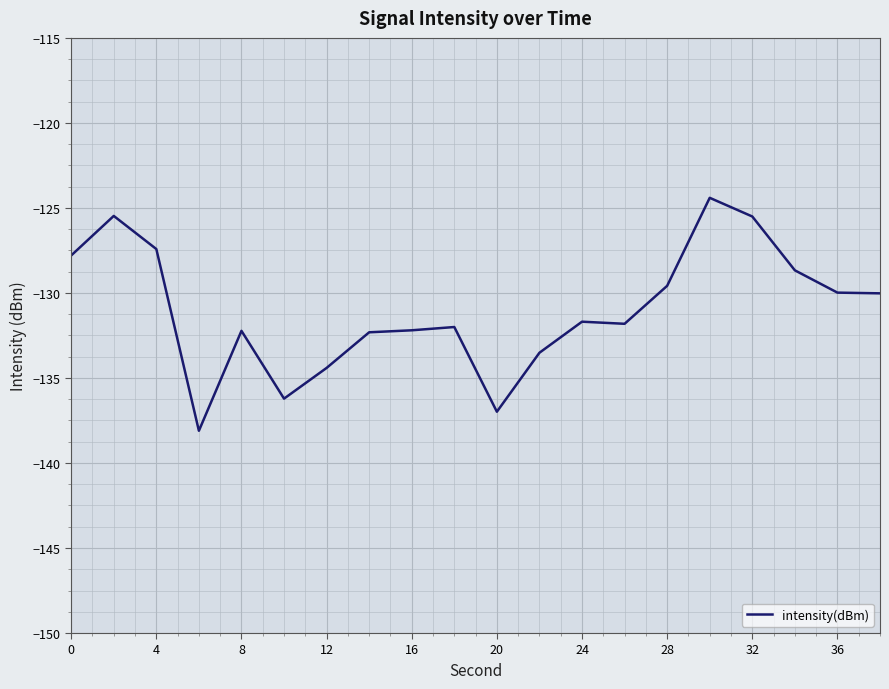

What is the sum of all values?

-2620.3